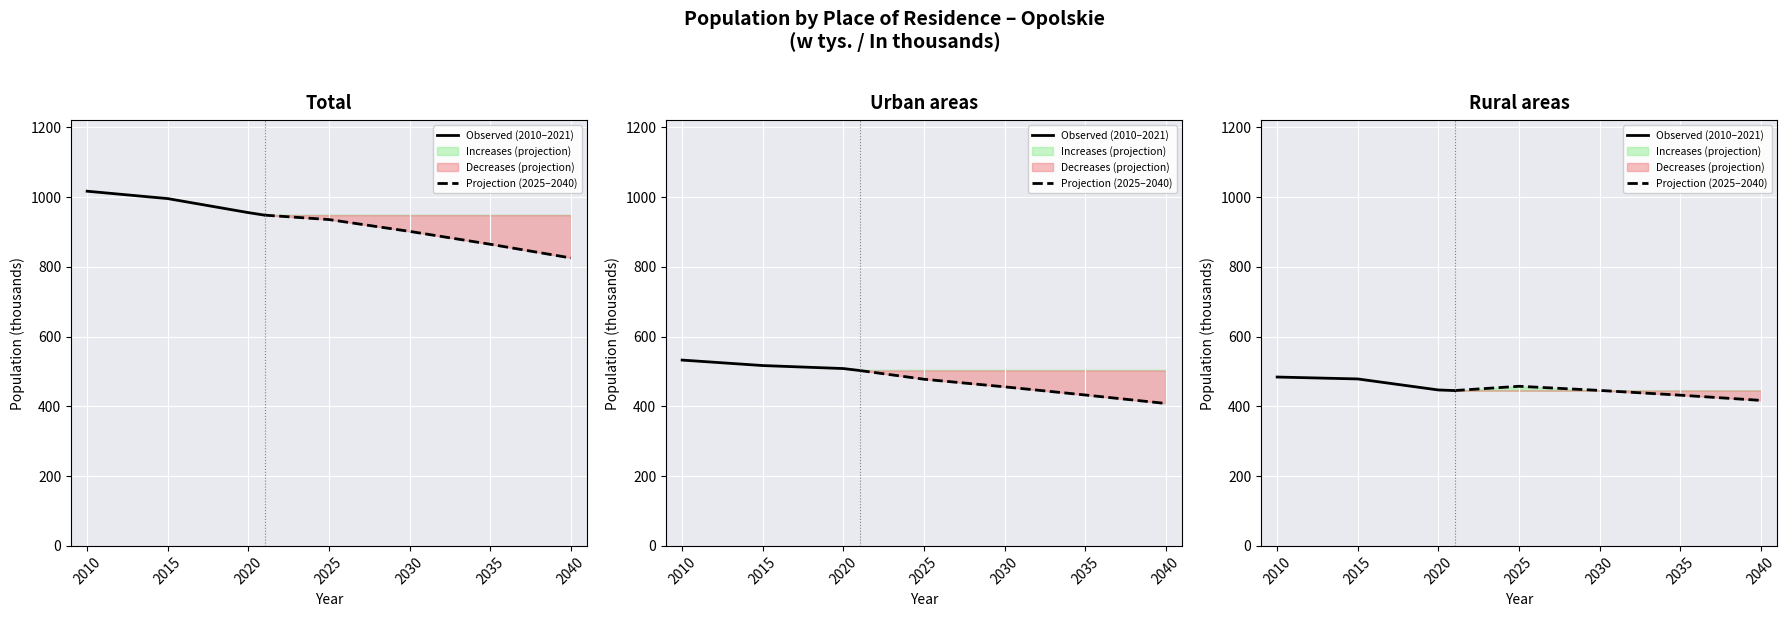

What is the difference between the second highest and second lowest values in the Miasta series?

84.4